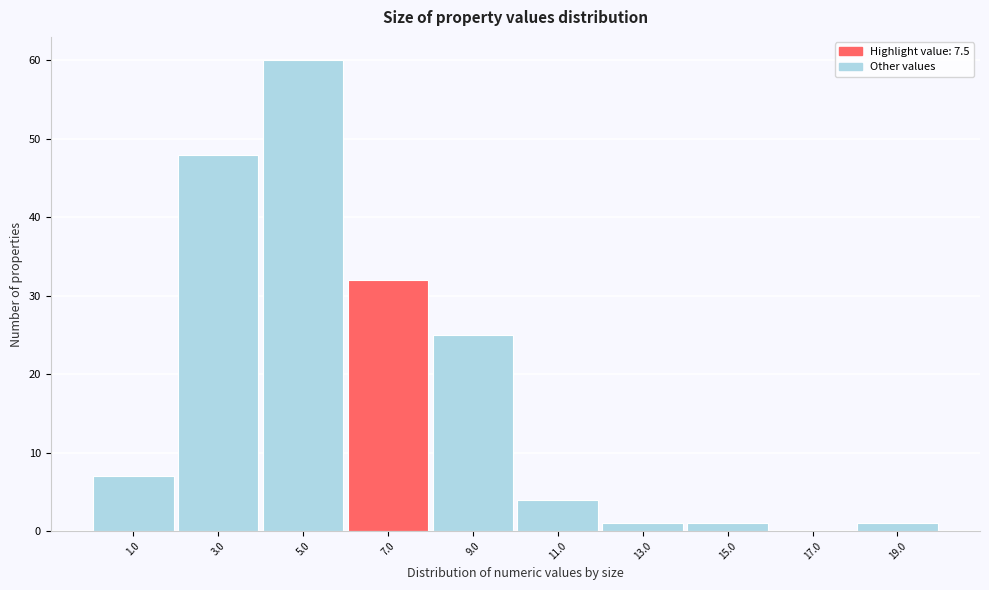

Reading left to right, what are all the values shown in this chart?

1.0=7	3.0=48	5.0=60	7.0=32	9.0=25	11.0=4	13.0=1	15.0=1	17.0=0	19.0=1